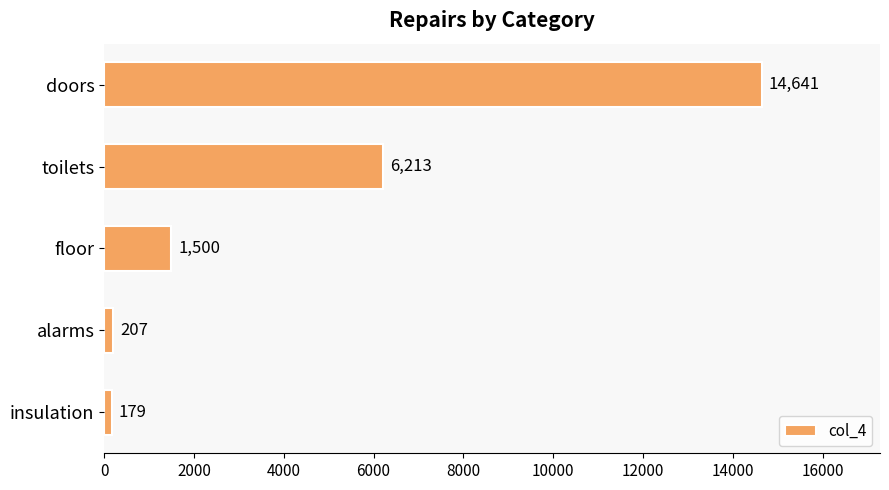

How many data points are less than 1500?

2